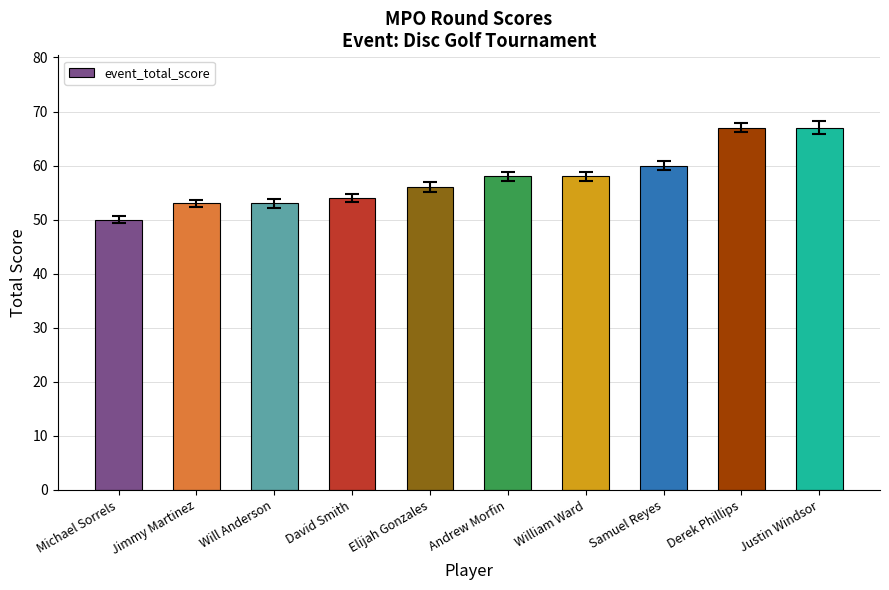

Reading right to left, what are all the values shown in this chart?

67	67	60	58	58	56	54	53	53	50